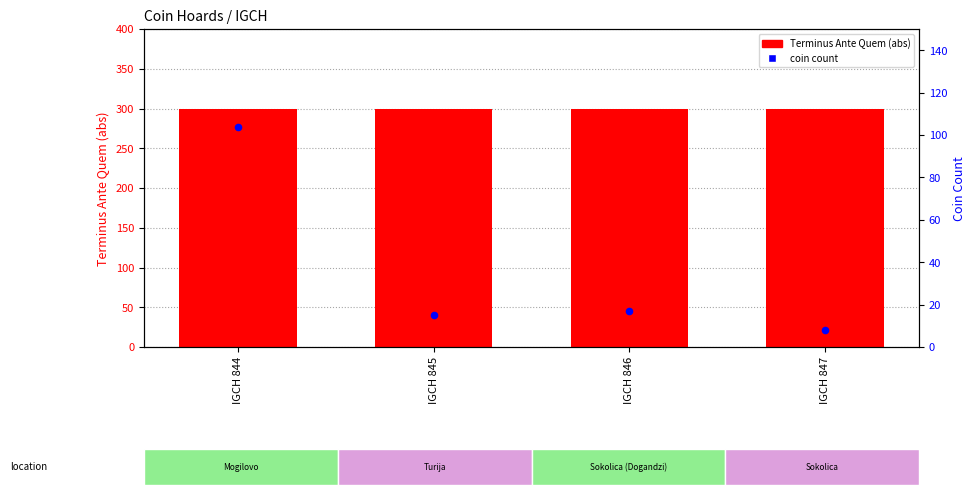

Which series contains the highest Y value?

Terminus Ante Quem